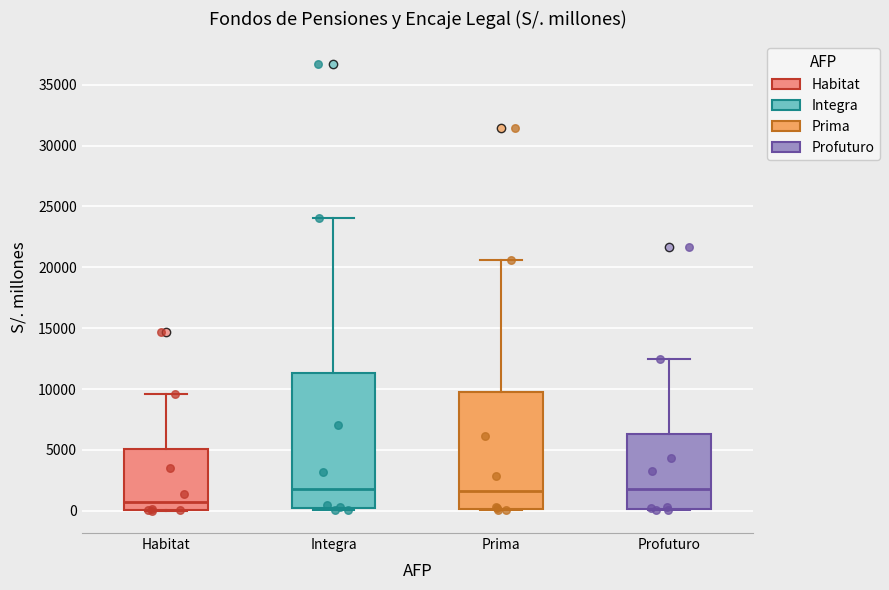

Reading left to right, read every box against the y-axis: the position of its median line, the range the box covers, and the ends of its whiskers. The values are not printed on the chart, so give them approximately, as read against the axis.

Habitat: median 1000, box 0 to 5000, whiskers 0 to 9500
Integra: median 2000, box 500 to 11500, whiskers 0 to 24000
Prima: median 1500, box 0 to 10000, whiskers 0 to 20500
Profuturo: median 2000, box 0 to 6500, whiskers 0 to 12500